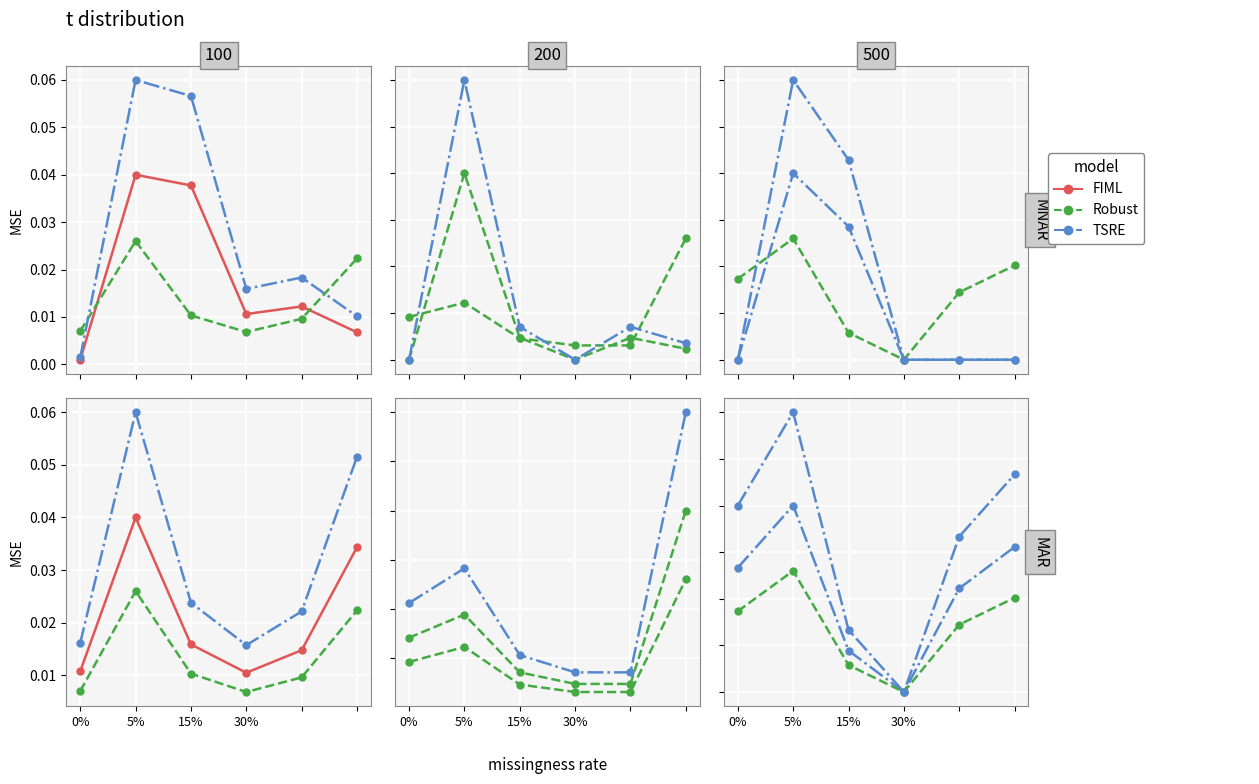

How many Robust values are between 0 and 1?

6